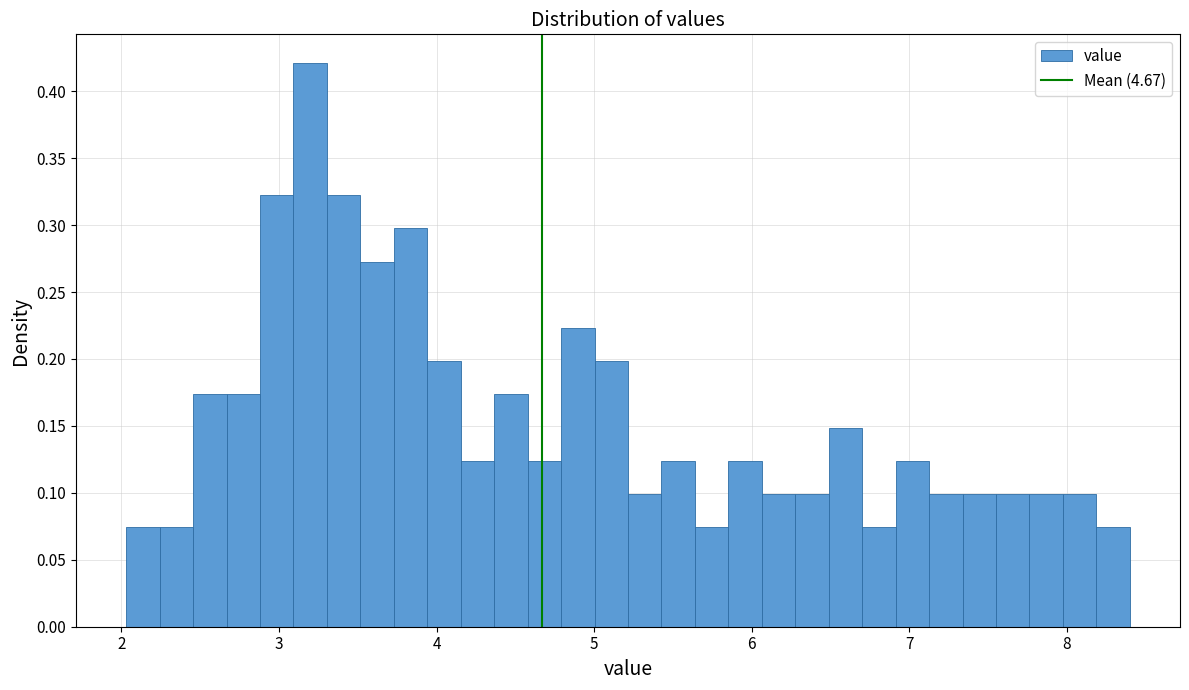

Read against the x-axis, roughly where is the centre of the tallest bar?

3.2